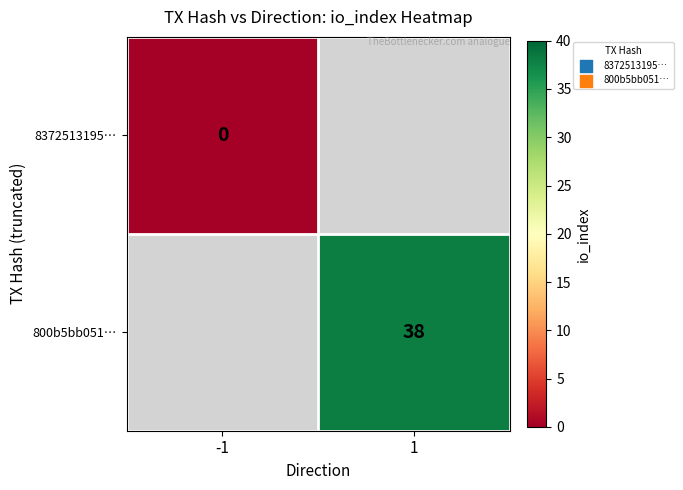

The value of 800b5bb051… at 1 is 58. True or false?

False